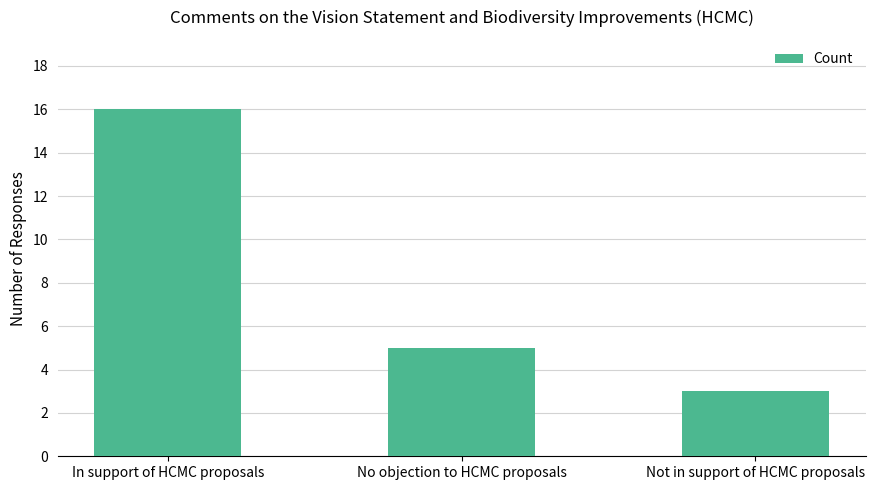

What is the difference between the values at Not in support of HCMC proposals and In support of HCMC proposals?

13